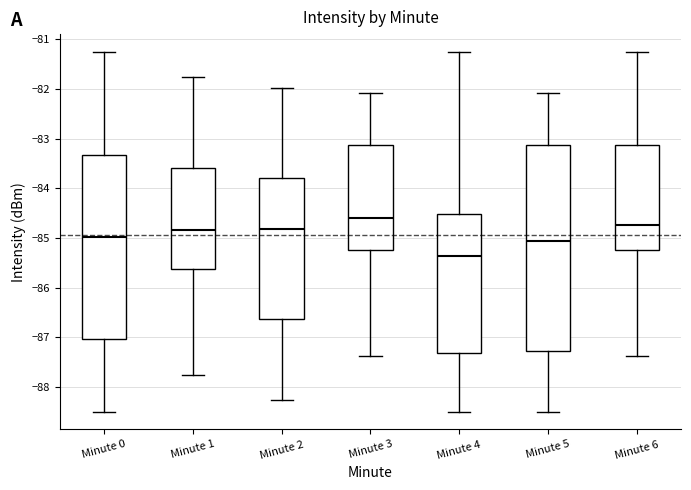

Reading left to right, transcribe this box plot: for each box, give where its median line is, the range the box spans, and where its two whiskers end, as read against the y-axis. The values are not printed on the chart, so give them approximately, as read against the axis.

Minute 0: median -85.0, box -87.0 to -83.3, whiskers -88.5 to -81.3
Minute 1: median -84.8, box -85.6 to -83.6, whiskers -87.7 to -81.8
Minute 2: median -84.8, box -86.6 to -83.8, whiskers -88.3 to -82.0
Minute 3: median -84.6, box -85.2 to -83.1, whiskers -87.4 to -82.1
Minute 4: median -85.4, box -87.3 to -84.5, whiskers -88.5 to -81.3
Minute 5: median -85.1, box -87.3 to -83.1, whiskers -88.5 to -82.1
Minute 6: median -84.7, box -85.2 to -83.1, whiskers -87.4 to -81.3